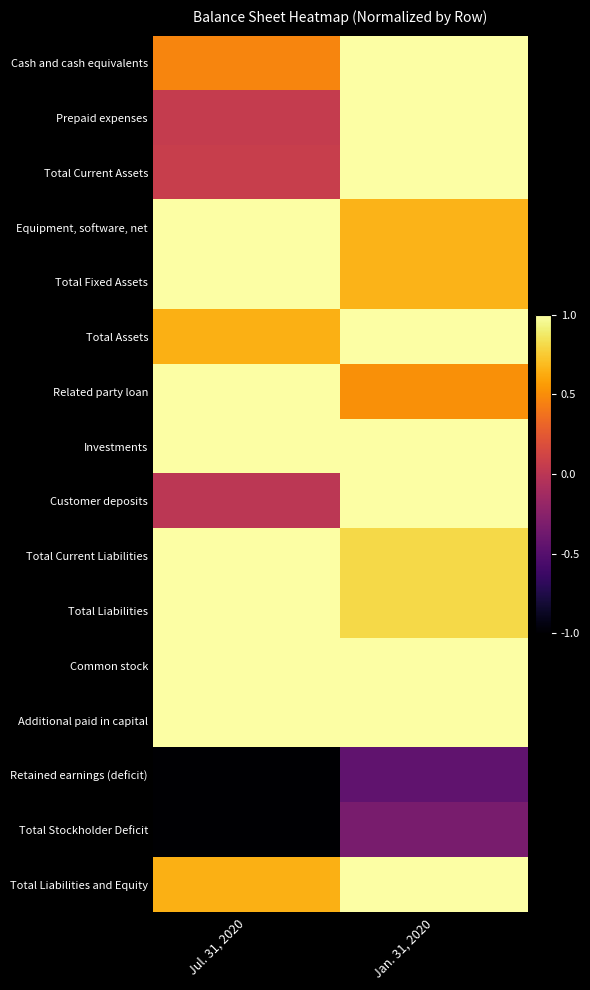

How many categories are shown in the chart?

2